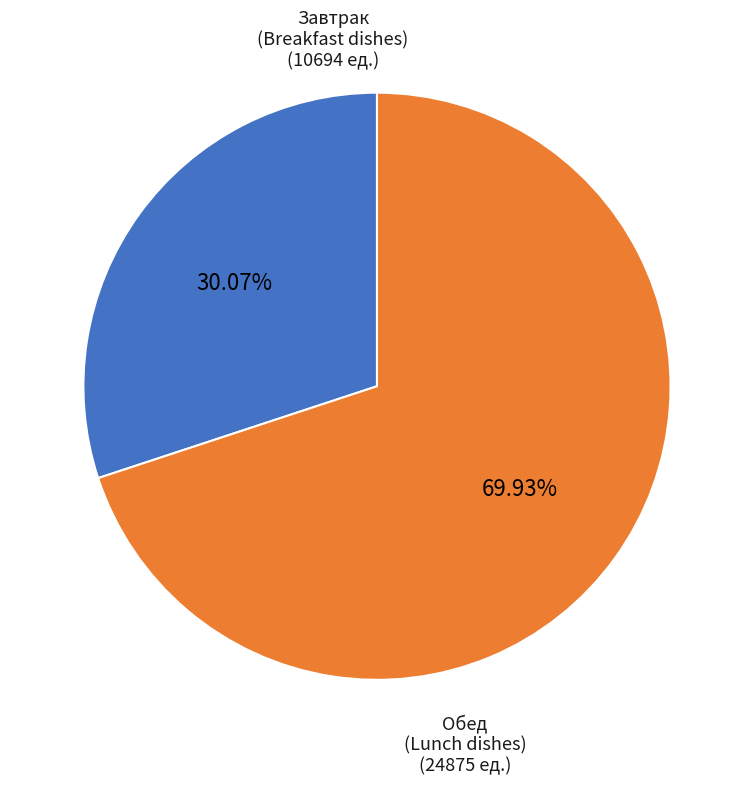

Does any single category account for the majority?

Yes